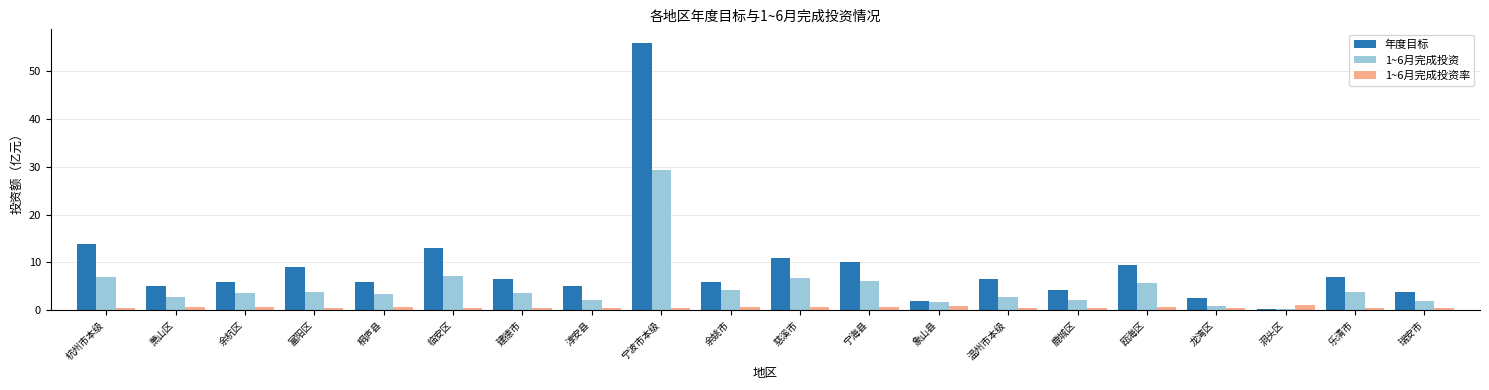

What is the difference between the maximum and minimum values in the 年度目标 series?

55.7